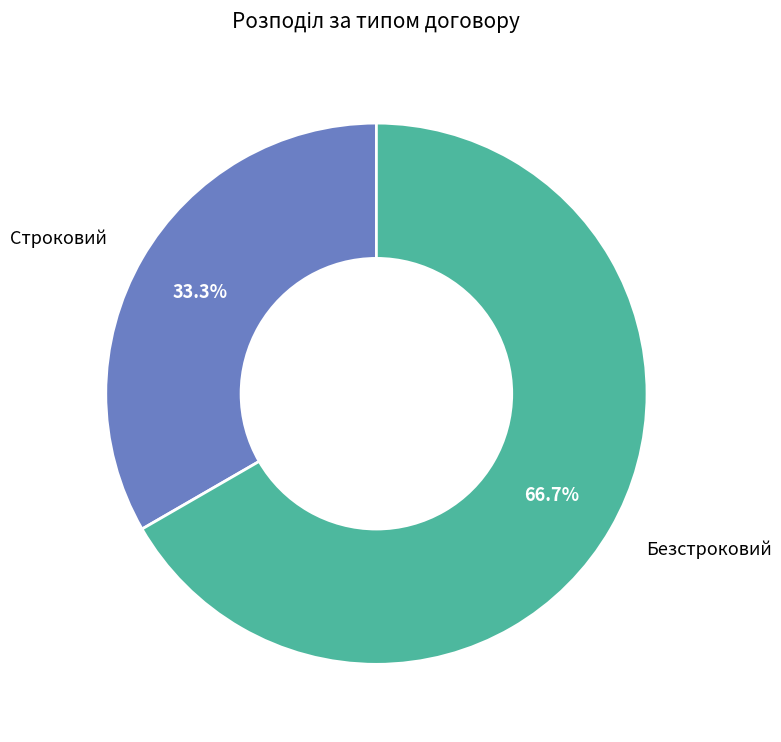

Is there any slice that represents more than half of the pie?

Yes